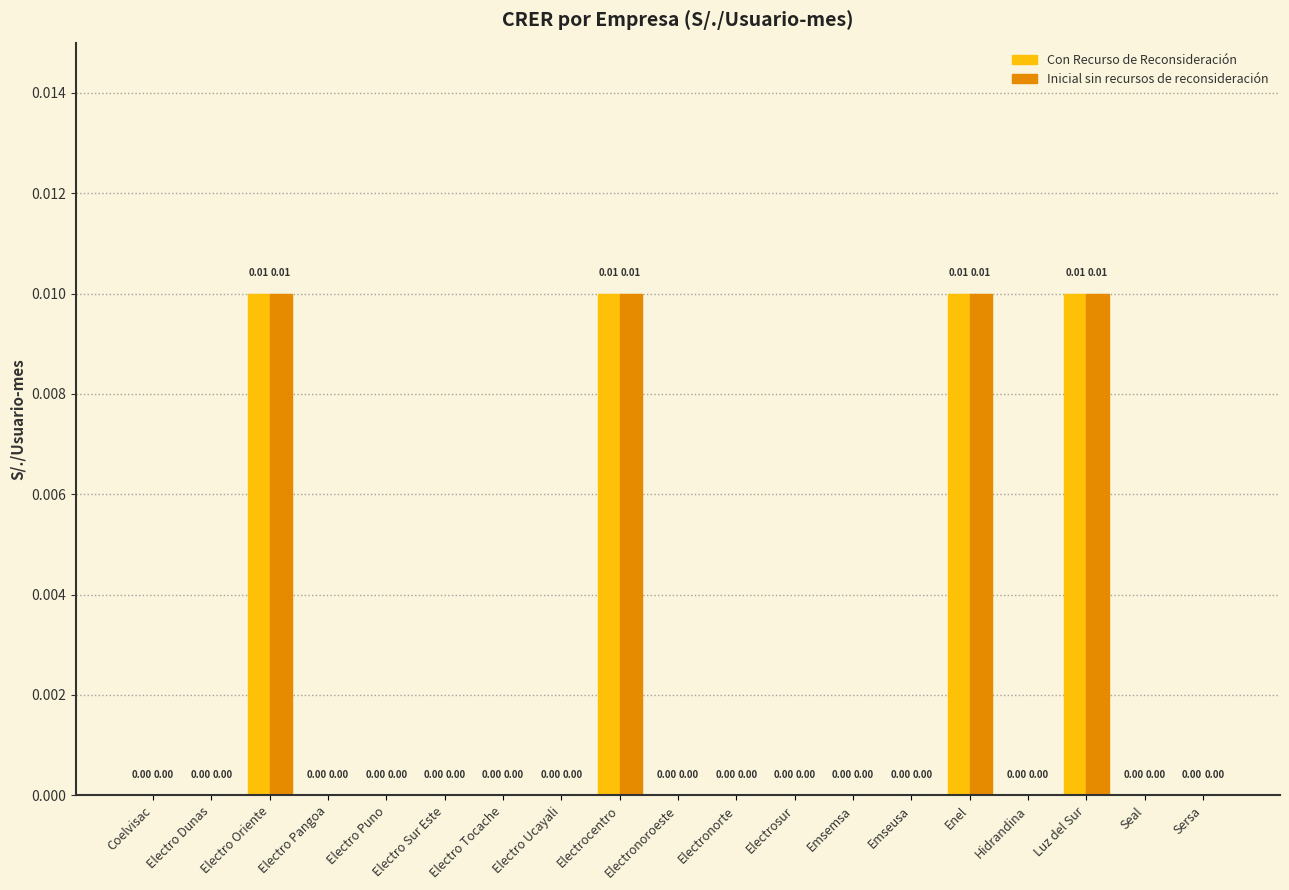

Is the value of Con Recurso de Reconsideración at Seal greater than the value of Inicial sin recursos de reconsideración at Electrocentro?

No